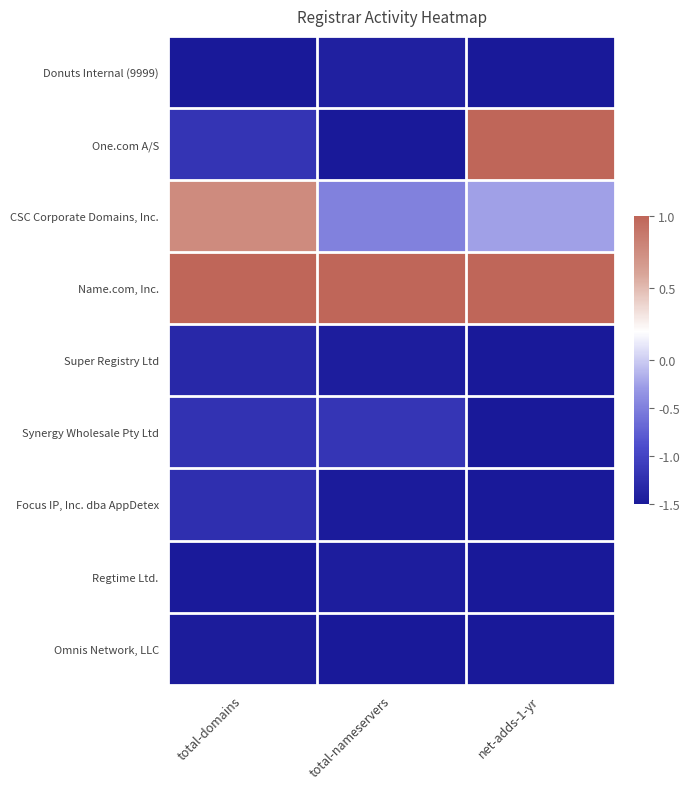

Reading left to right, extract all data points from this chart.

Donuts Internal (9999): total-domains=-1.5	total-nameservers=-1.4	net-adds-1-yr=-1.5
One.com A/S: total-domains=-1.2	total-nameservers=-1.5	net-adds-1-yr=1.0
CSC Corporate Domains, Inc.: total-domains=0.8	total-nameservers=-0.5	net-adds-1-yr=-0.2
Name.com, Inc.: total-domains=1.0	total-nameservers=1.0	net-adds-1-yr=1.0
Super Registry Ltd: total-domains=-1.3	total-nameservers=-1.4	net-adds-1-yr=-1.5
Synergy Wholesale Pty Ltd: total-domains=-1.2	total-nameservers=-1.2	net-adds-1-yr=-1.5
Focus IP, Inc. dba AppDetex: total-domains=-1.2	total-nameservers=-1.5	net-adds-1-yr=-1.5
Regtime Ltd.: total-domains=-1.5	total-nameservers=-1.4	net-adds-1-yr=-1.5
Omnis Network, LLC: total-domains=-1.5	total-nameservers=-1.5	net-adds-1-yr=-1.5